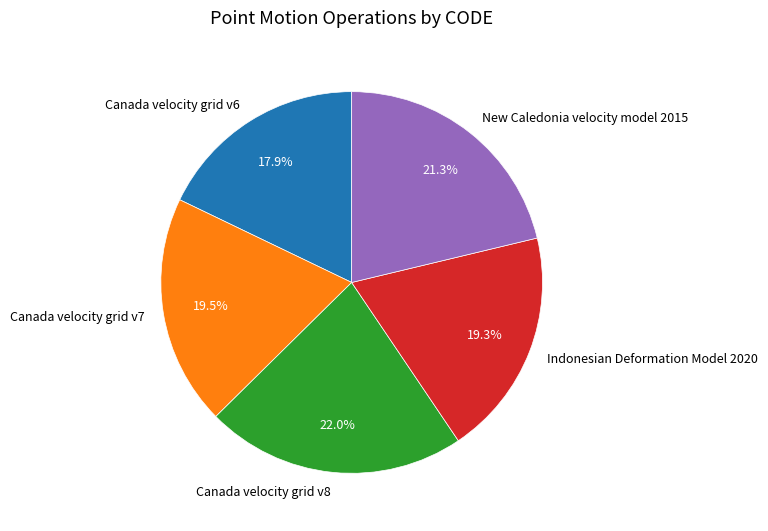

Does Canada velocity grid v7 account for over 50% of the chart?

No